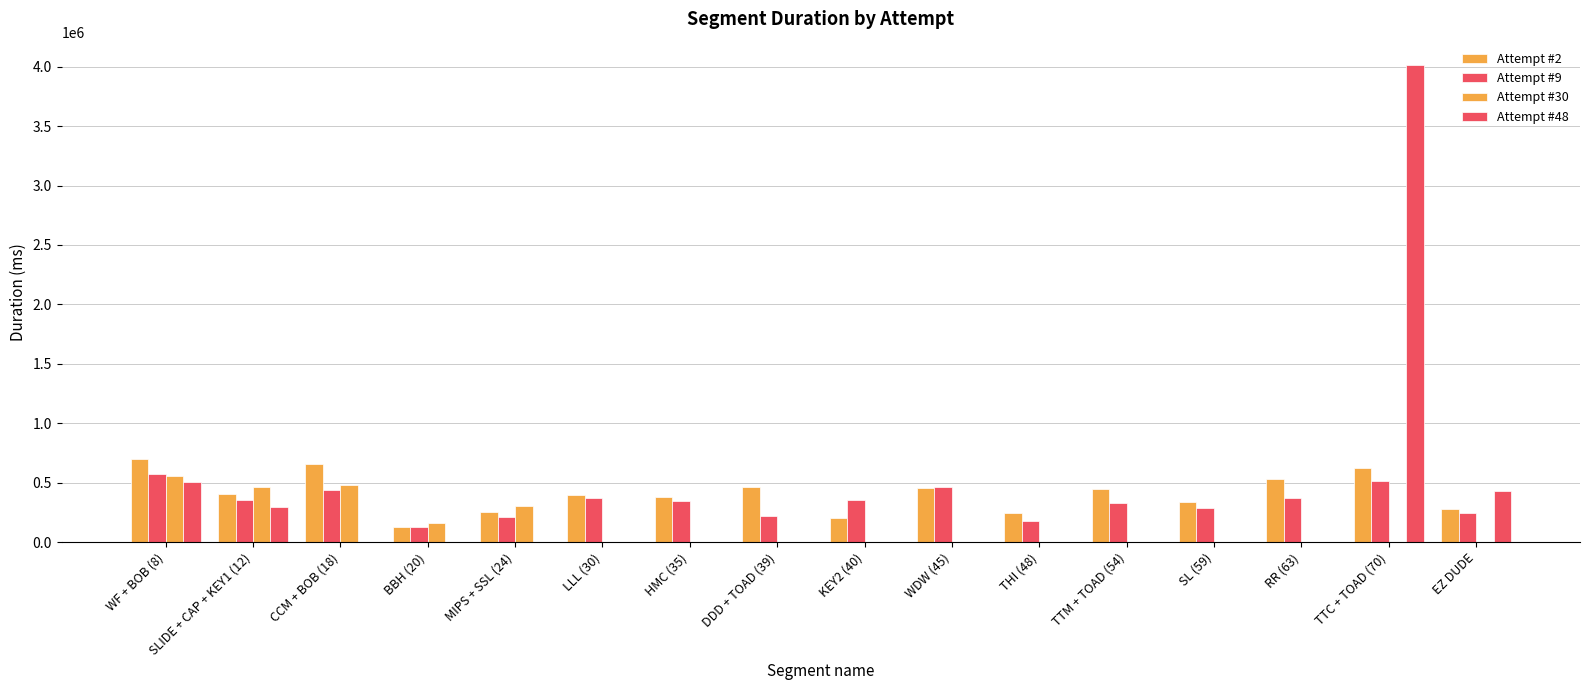

How many groups of bars are there?

16